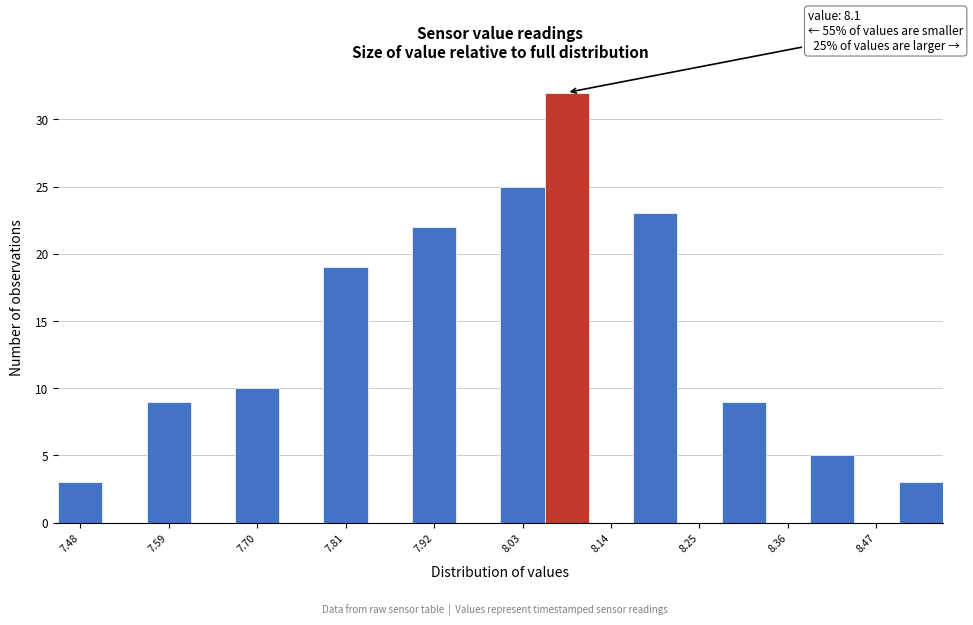

Around what value on the x-axis is the tallest bar? Give the approximate position of its centre, as read against the axis.

8.08